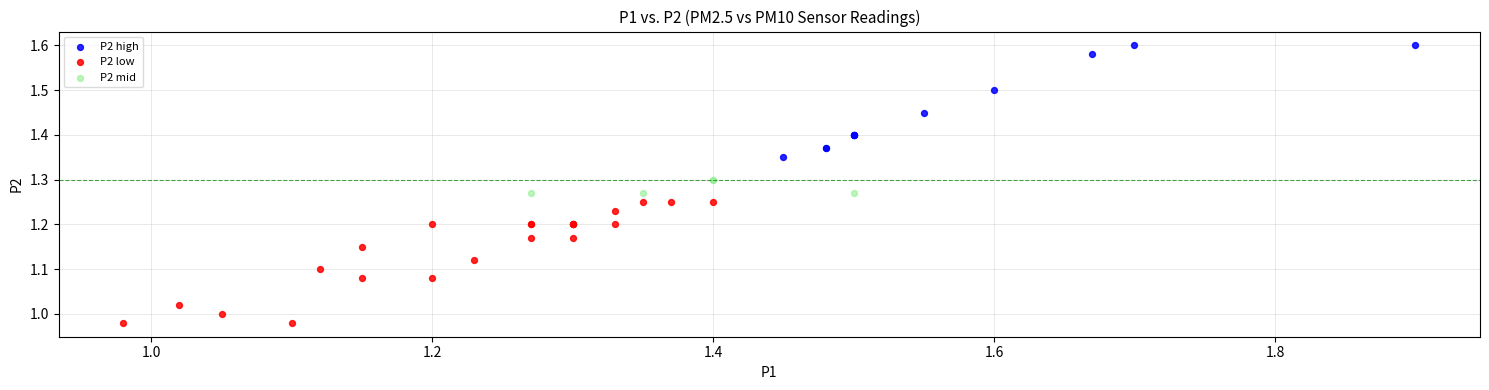

Which series reaches the maximum Y coordinate?

P2 high